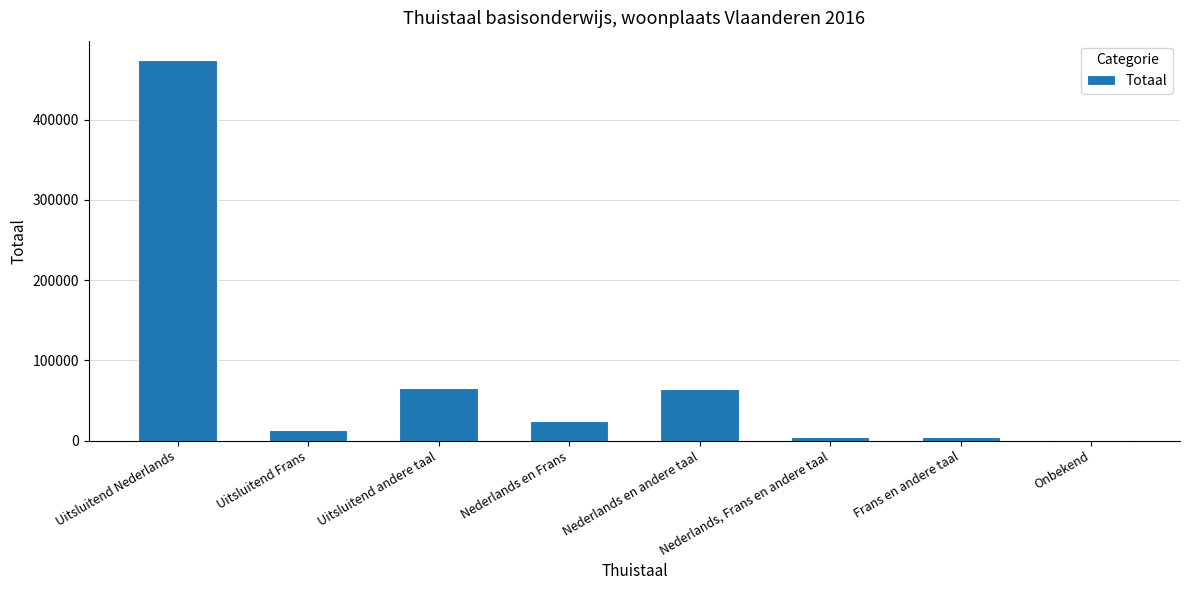

The chart shows a value of 13607 at Uitsluitend Frans. True or false?

True